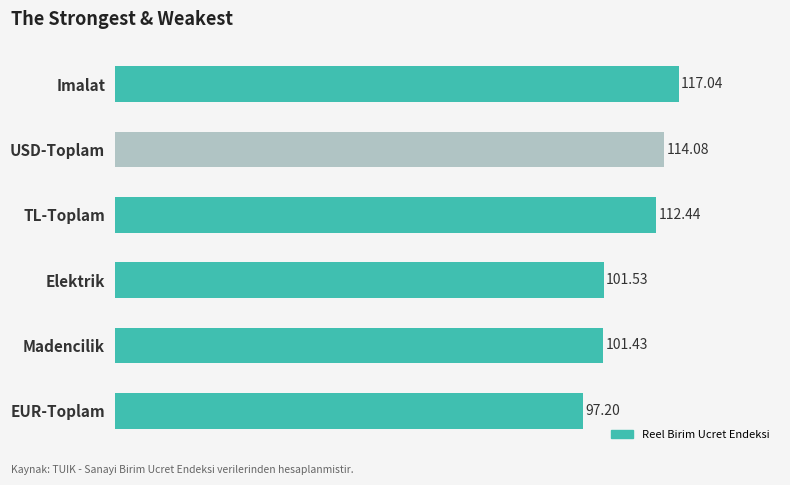

What is the label of the 4th bar from the top?

Elektrik